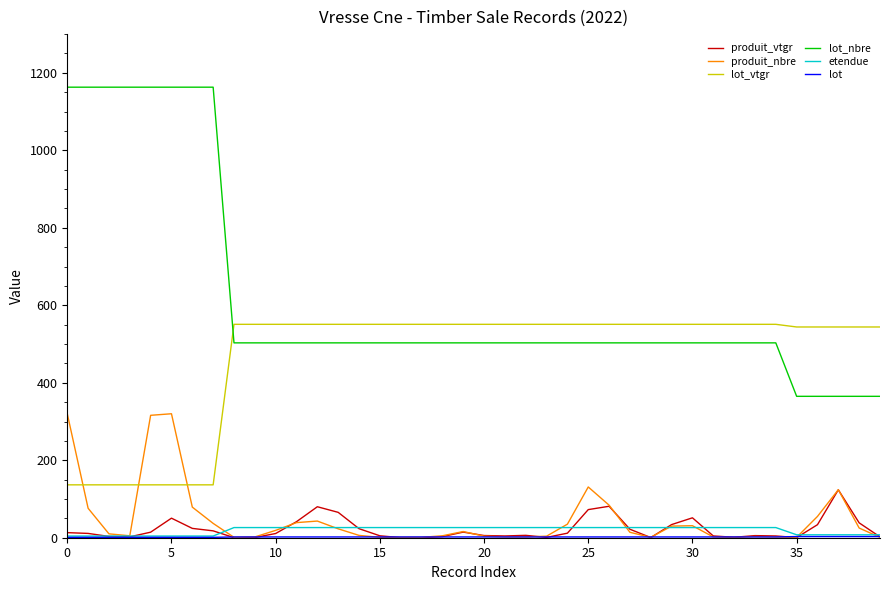

What is the maximum value for produit_nbre?

320.0